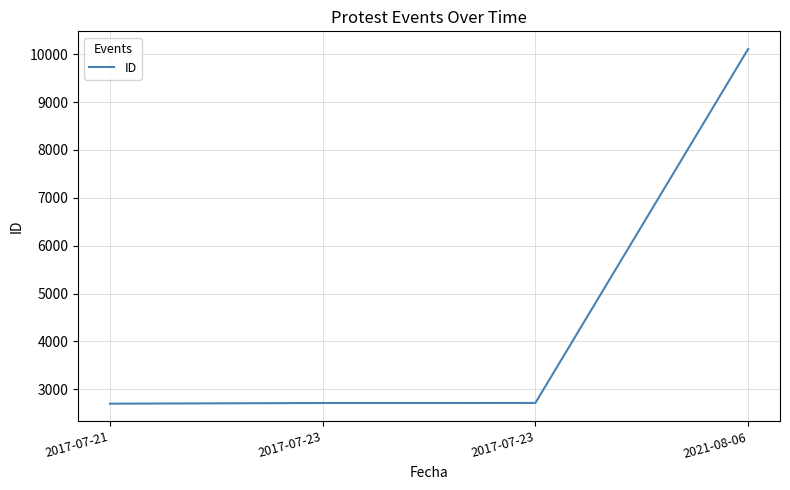

List the labels in order of value, largest first.

2021-08-06, 2017-07-23, 2017-07-23, 2017-07-21